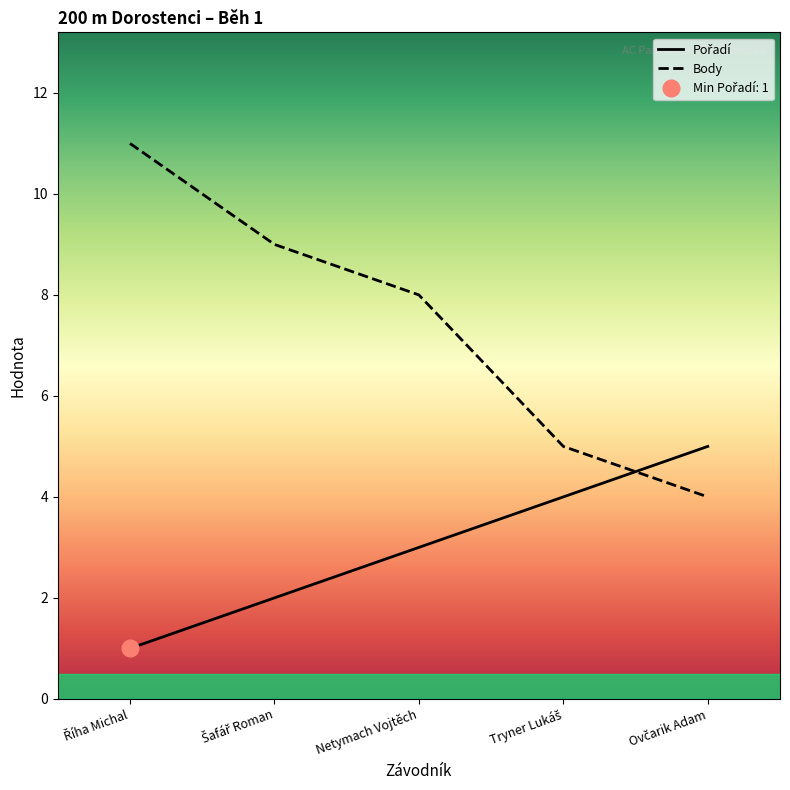

What is the sum of the Body values at Šafář Roman and Tryner Lukáš?

14